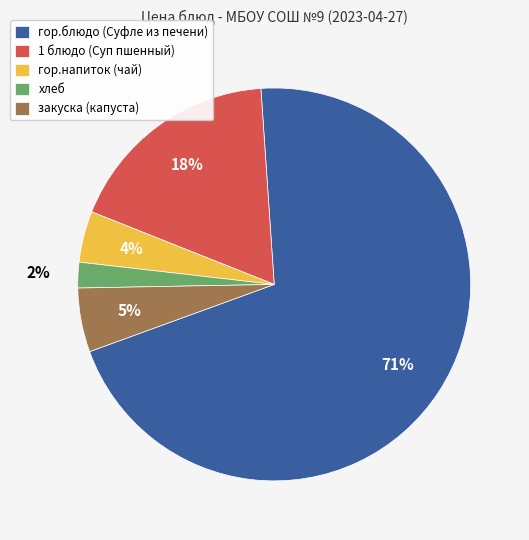

Which slice is the largest?

гор.блюдо (Суфле из печени)